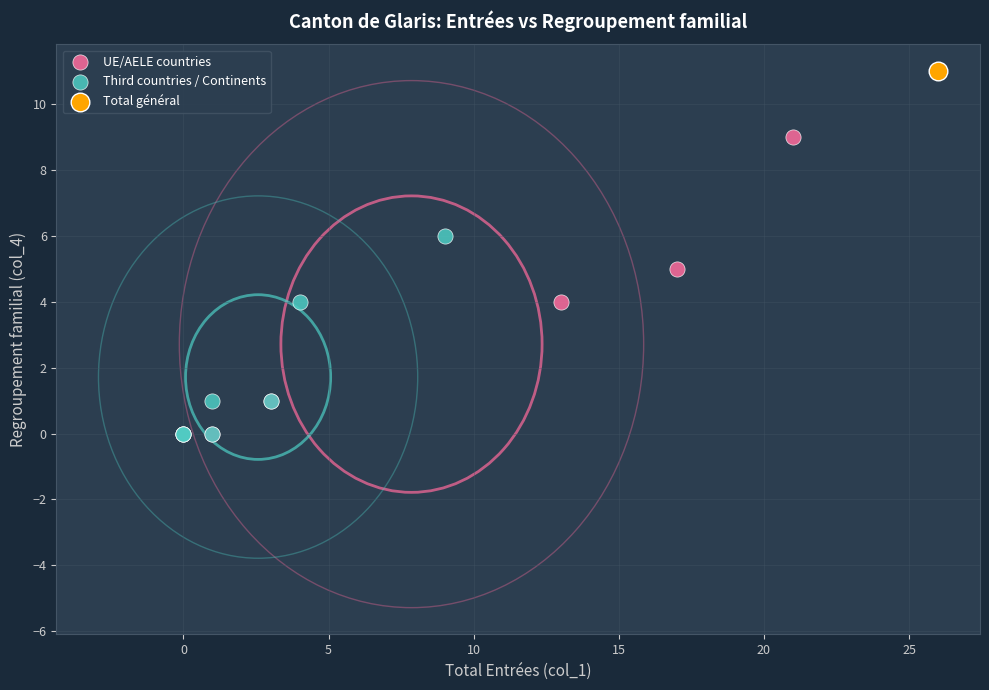

What are all the series names shown in the legend?

UE/AELE countries, Third countries / Continents, Total général